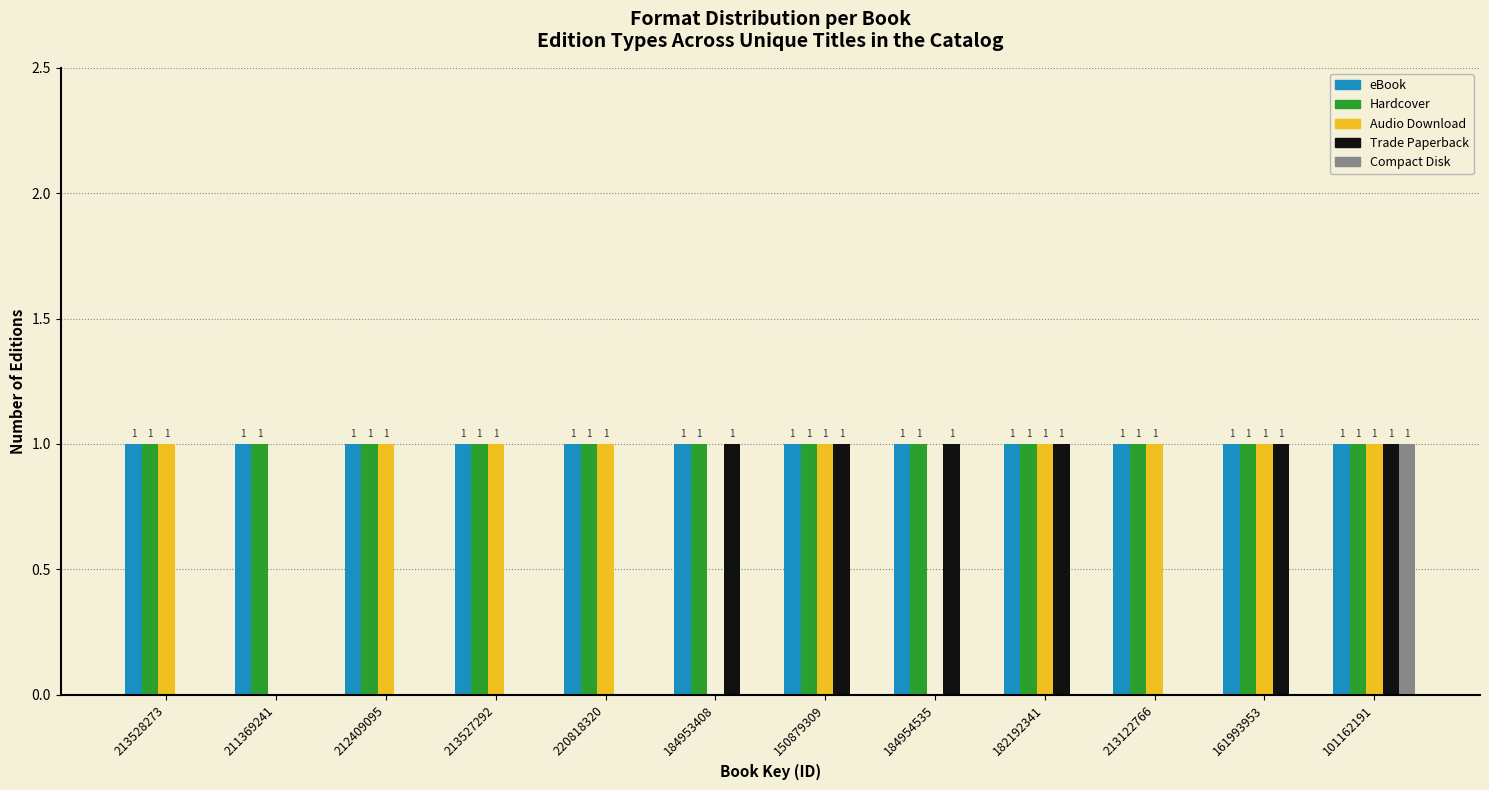

Reading right to left, extract all data points from this chart.

eBook: 101162191=1	161993953=1	213122766=1	182192341=1	184954535=1	150879309=1	184953408=1	220818320=1	213527292=1	212409095=1	211369241=1	213528273=1
Hardcover: 101162191=1	161993953=1	213122766=1	182192341=1	184954535=1	150879309=1	184953408=1	220818320=1	213527292=1	212409095=1	211369241=1	213528273=1
Audio Download: 101162191=1	161993953=1	213122766=1	182192341=1	184954535=0	150879309=1	184953408=0	220818320=1	213527292=1	212409095=1	211369241=0	213528273=1
Trade Paperback: 101162191=1	161993953=1	213122766=0	182192341=1	184954535=1	150879309=1	184953408=1	220818320=0	213527292=0	212409095=0	211369241=0	213528273=0
Compact Disk: 101162191=1	161993953=0	213122766=0	182192341=0	184954535=0	150879309=0	184953408=0	220818320=0	213527292=0	212409095=0	211369241=0	213528273=0